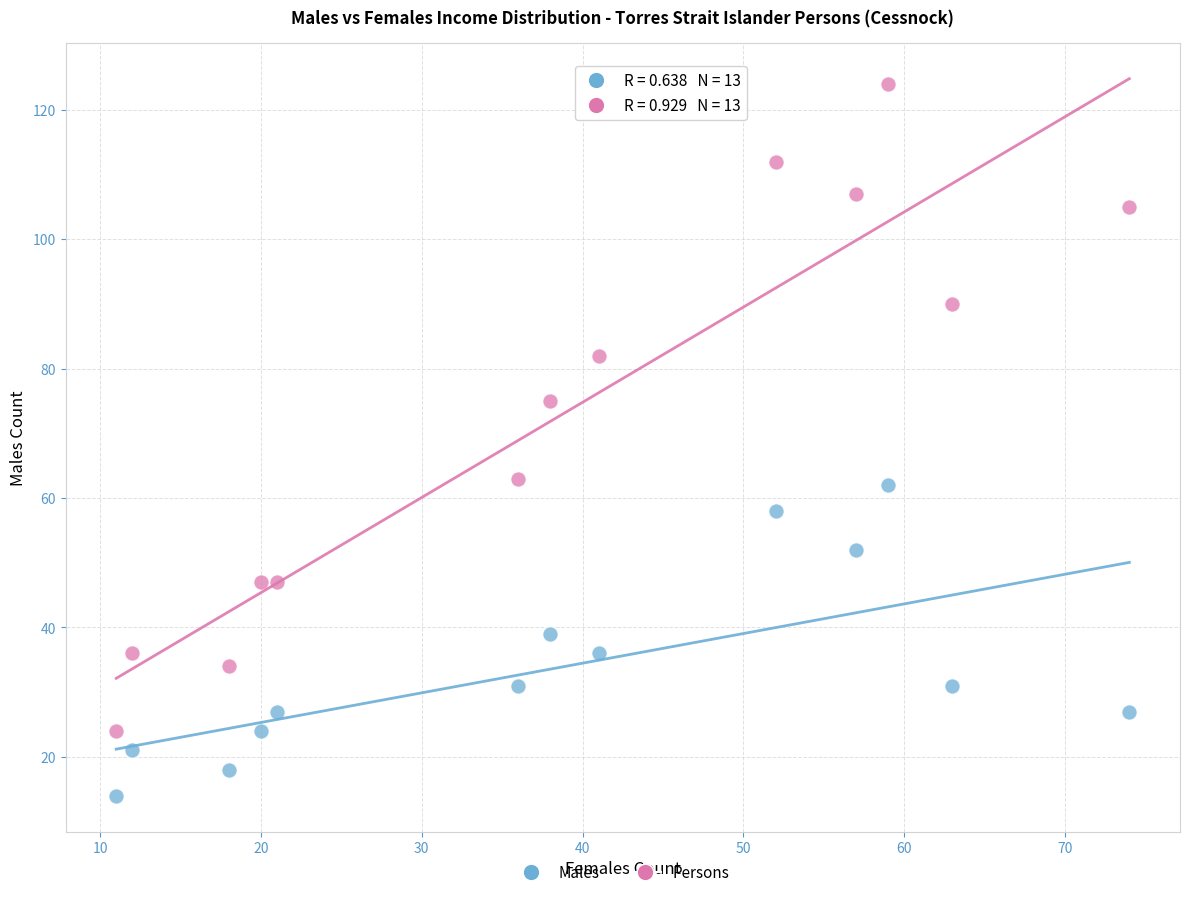

Across all data points, what is the range of X values (max minus min)?

63